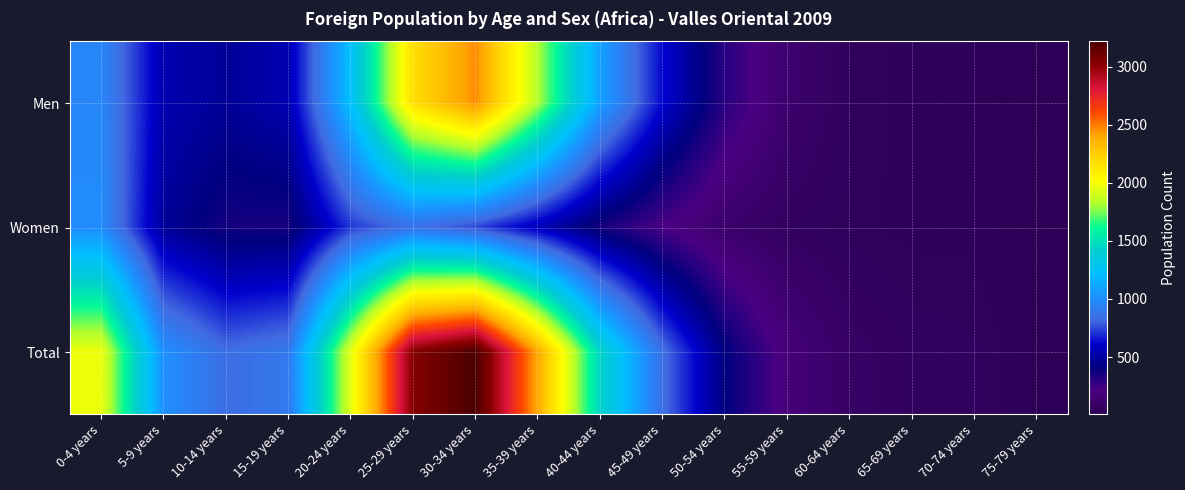

Between 10-14 years and 75-79 years, which series saw the biggest shift?

Total